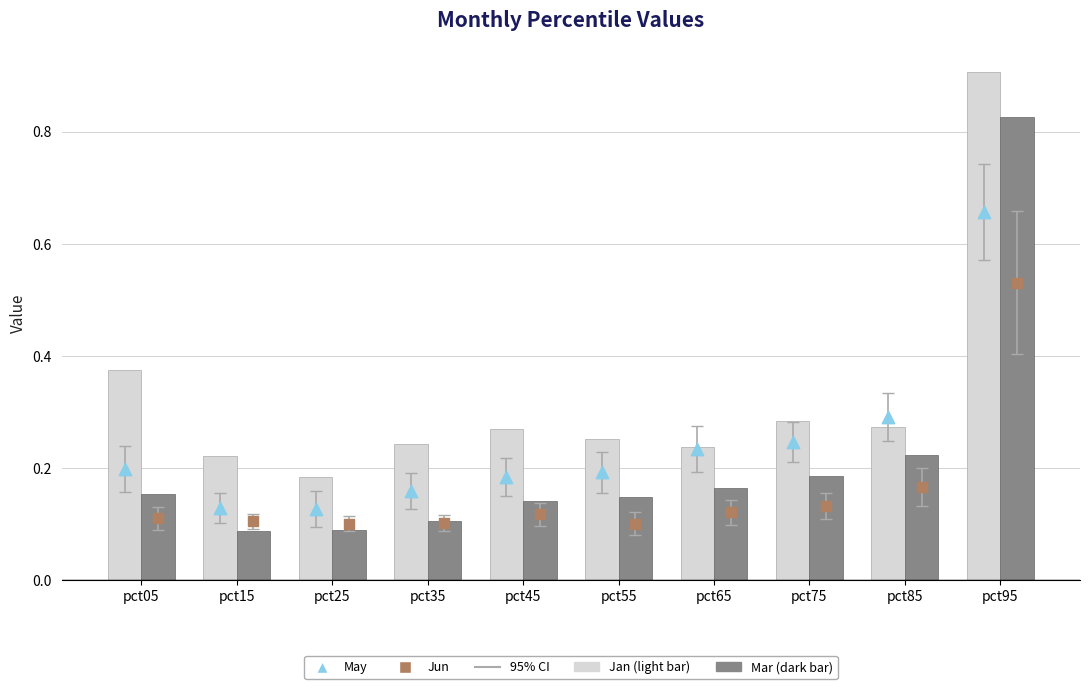

Which series reaches the minimum Y coordinate?

Mar (dark bar)